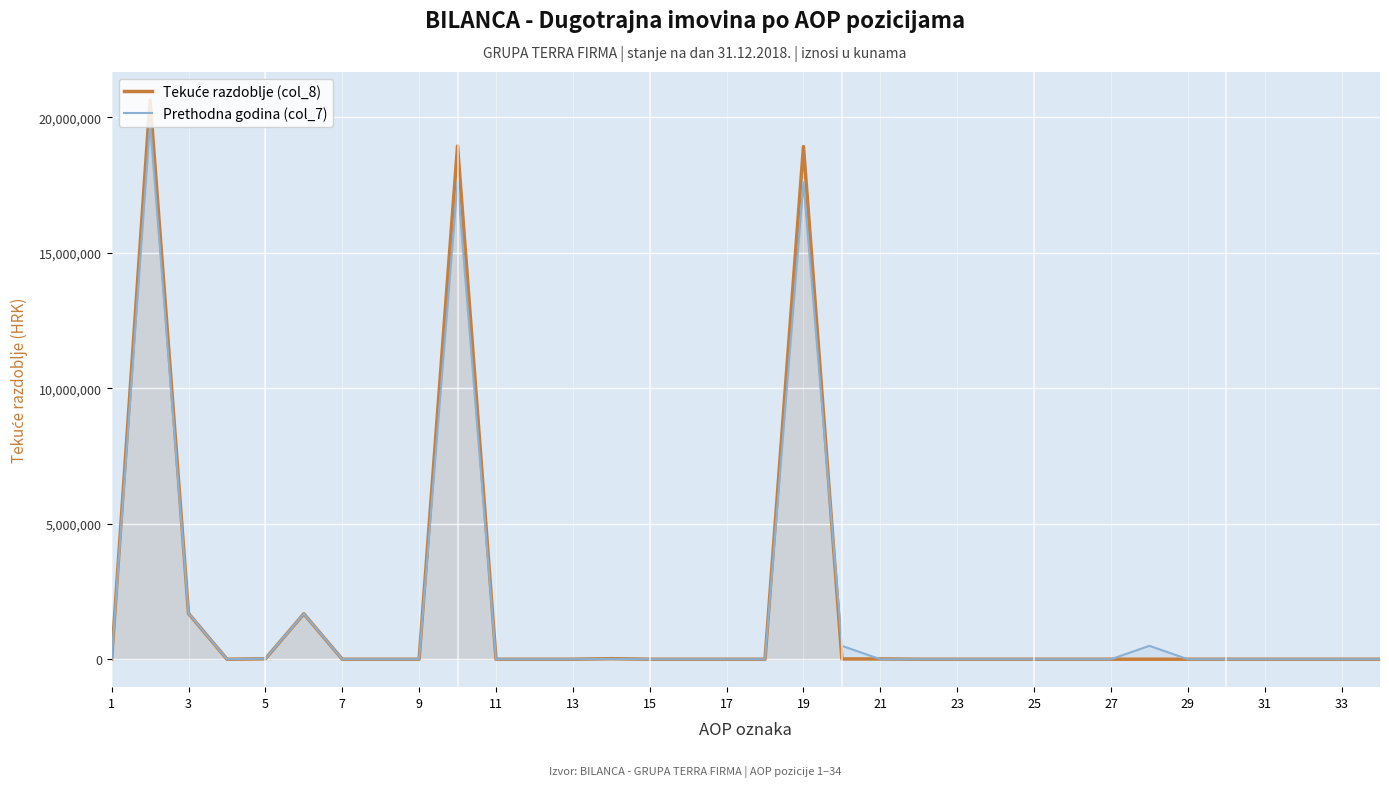

What is the greatest value displayed?

20641807